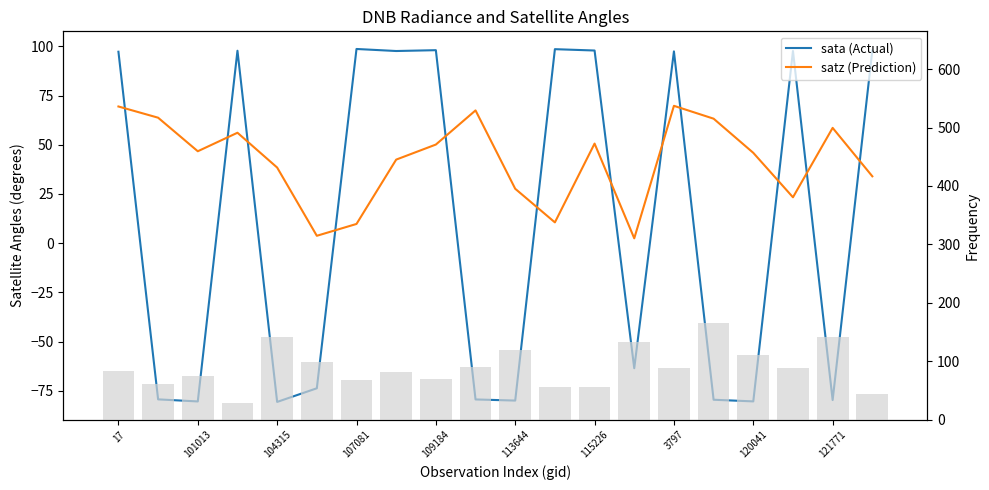

How many series are shown in this chart?

2